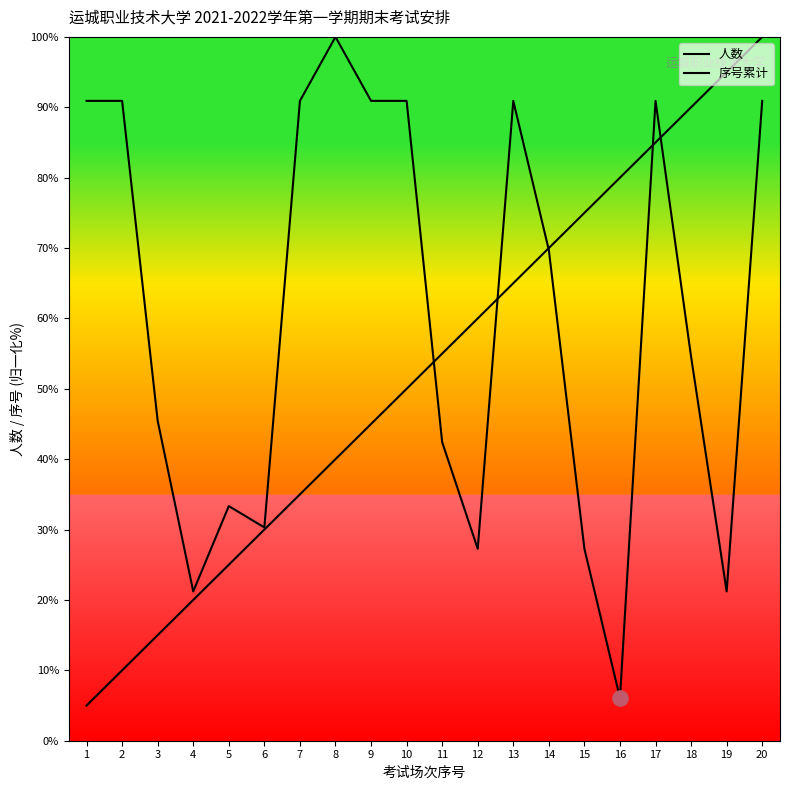

Which series has the widest spread of Y values?

序号累计